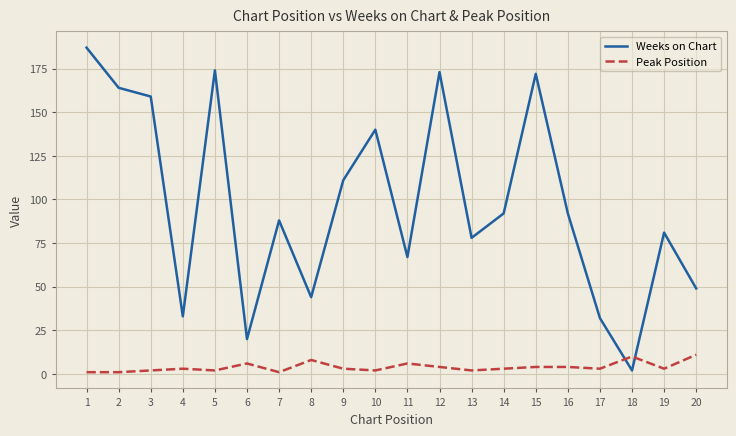

At which category is the sum across all series the highest?

1